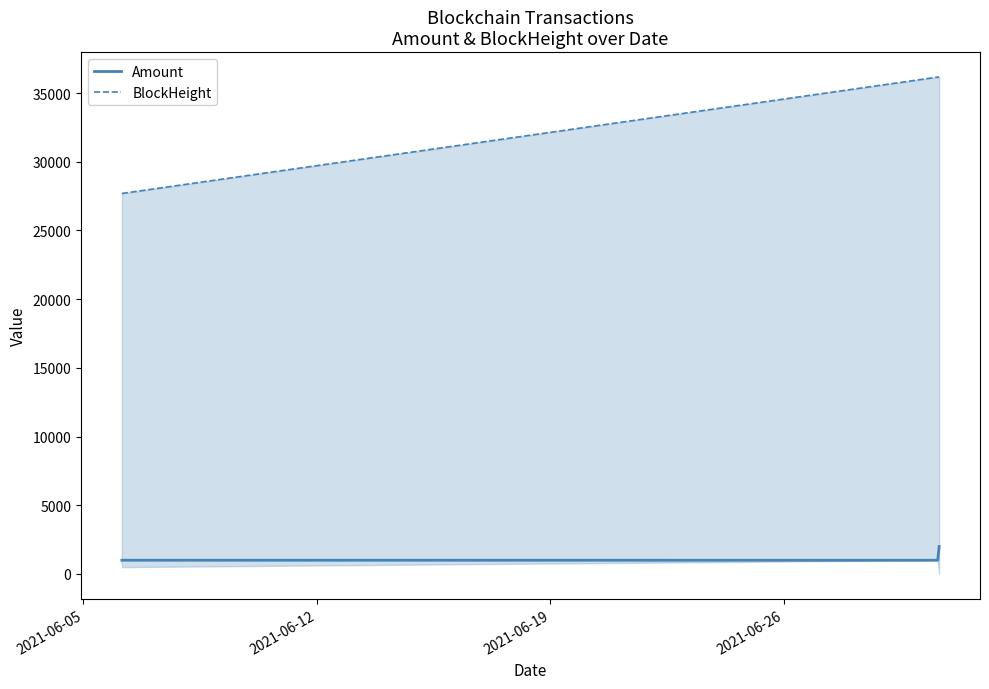

How many distinct data groups are displayed?

2